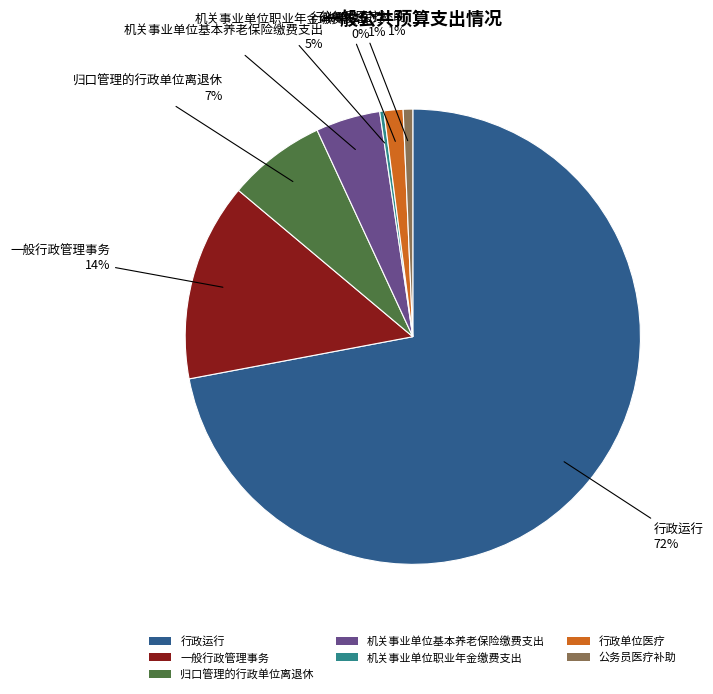

Is 行政运行 the majority of the pie?

Yes